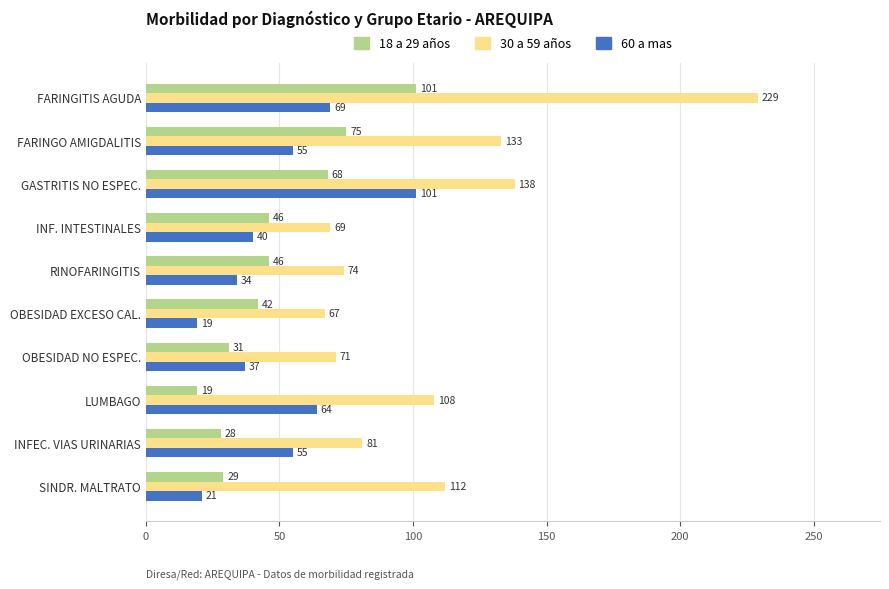

Between RINOFARINGITIS and OBESIDAD NO ESPEC., which series saw the biggest shift?

18 a 29 años